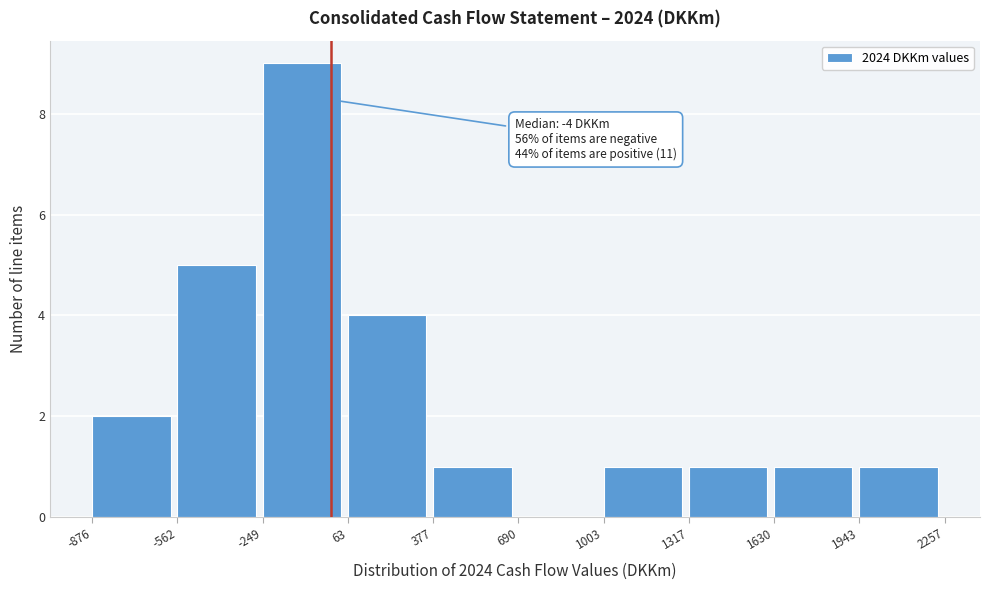

Over which range of the x-axis is the bar tallest?

-249 to 63